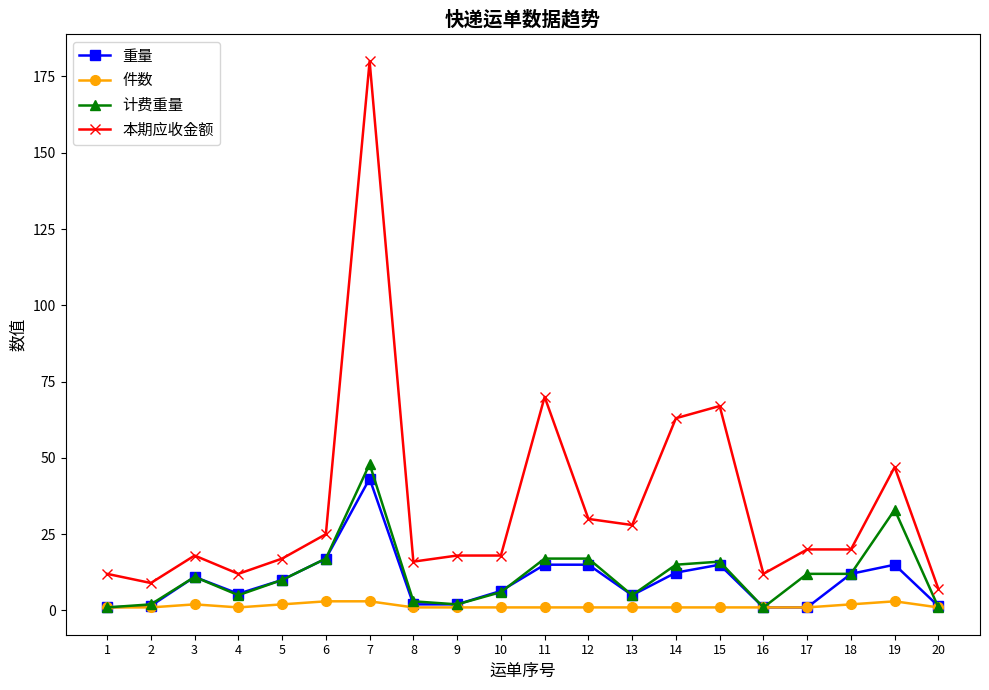

What is the difference between the maximum and minimum values in the 计费重量 series?

47.0